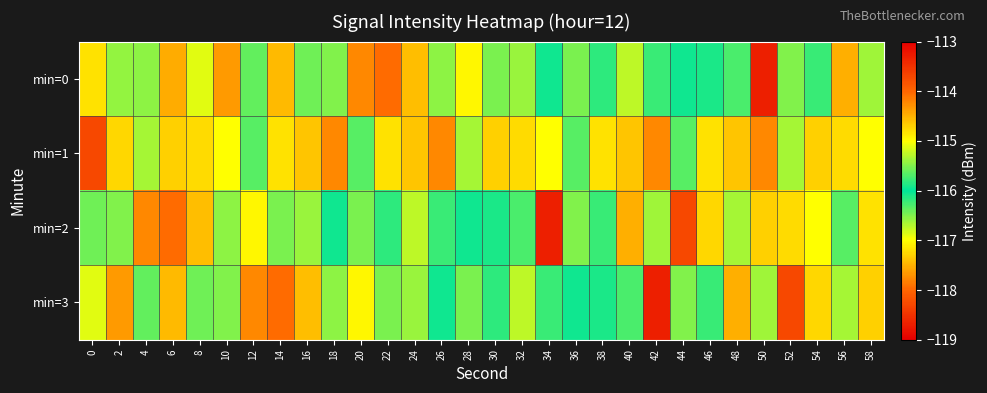

At how many categories does at least one series exceed -115?

16